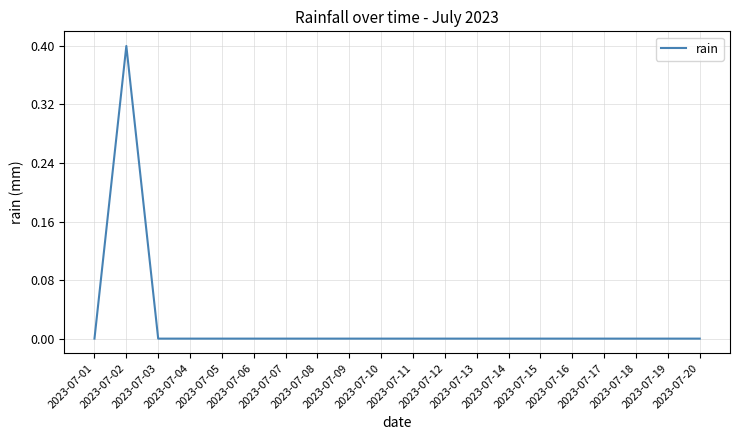

What is the maximum value shown in the chart?

0.4